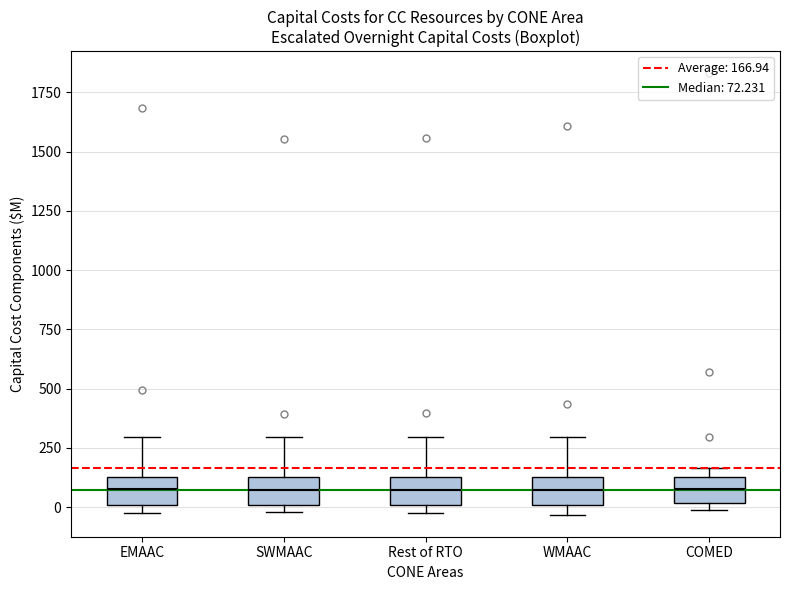

Reading left to right, read every box against the y-axis: the position of its median line, the range the box covers, and the ends of its whiskers. The values are not printed on the chart, so give them approximately, as read against the axis.

EMAAC: median 50, box 0 to 150, whiskers -50 to 300
SWMAAC: median 50, box 0 to 150, whiskers 0 (just below the box's lower edge) to 300
Rest of RTO: median 50, box 0 to 150, whiskers -50 to 300
WMAAC: median 50, box 0 to 150, whiskers -50 to 300
COMED: median 100, box 0 to 150, whiskers 0 (just below the box's lower edge) to 150 (just above the box's upper edge)